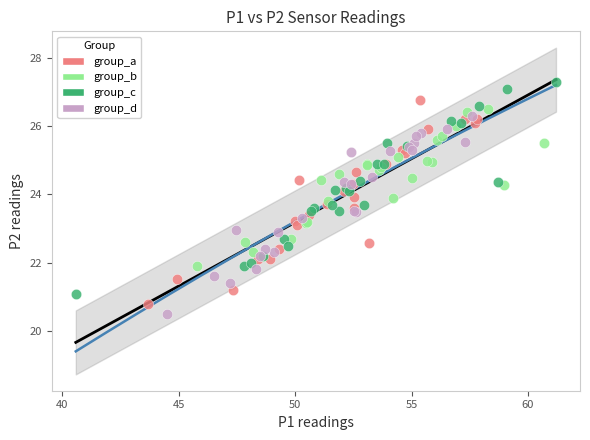

What are all the series names shown in the legend?

group_a, group_b, group_c, group_d